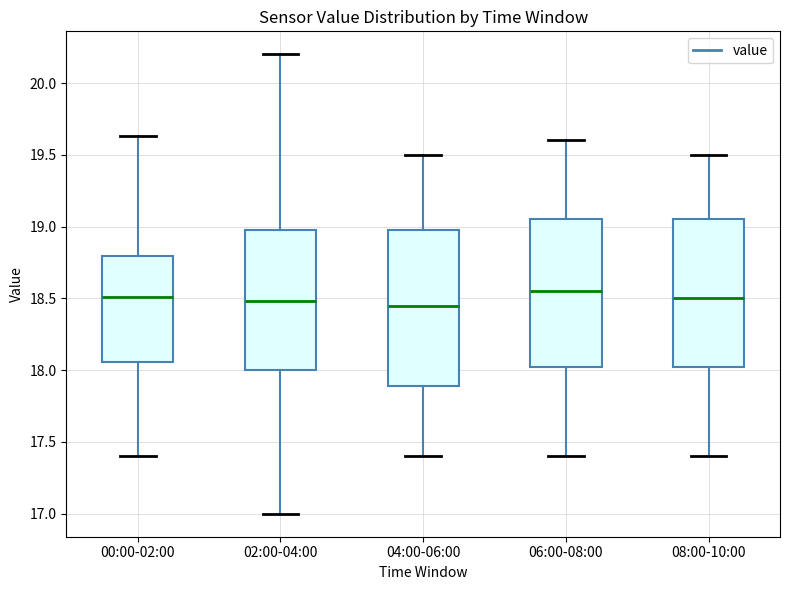

Reading left to right, read every box against the y-axis: the position of its median line, the range the box covers, and the ends of its whiskers. The values are not printed on the chart, so give them approximately, as read against the axis.

00:00-02:00: median 18.50, box 18.05 to 18.80, whiskers 17.40 to 19.65
02:00-04:00: median 18.50, box 18.00 to 19.00, whiskers 17.00 to 20.20
04:00-06:00: median 18.45, box 17.90 to 19.00, whiskers 17.40 to 19.50
06:00-08:00: median 18.55, box 18.05 to 19.05, whiskers 17.40 to 19.60
08:00-10:00: median 18.50, box 18.05 to 19.05, whiskers 17.40 to 19.50